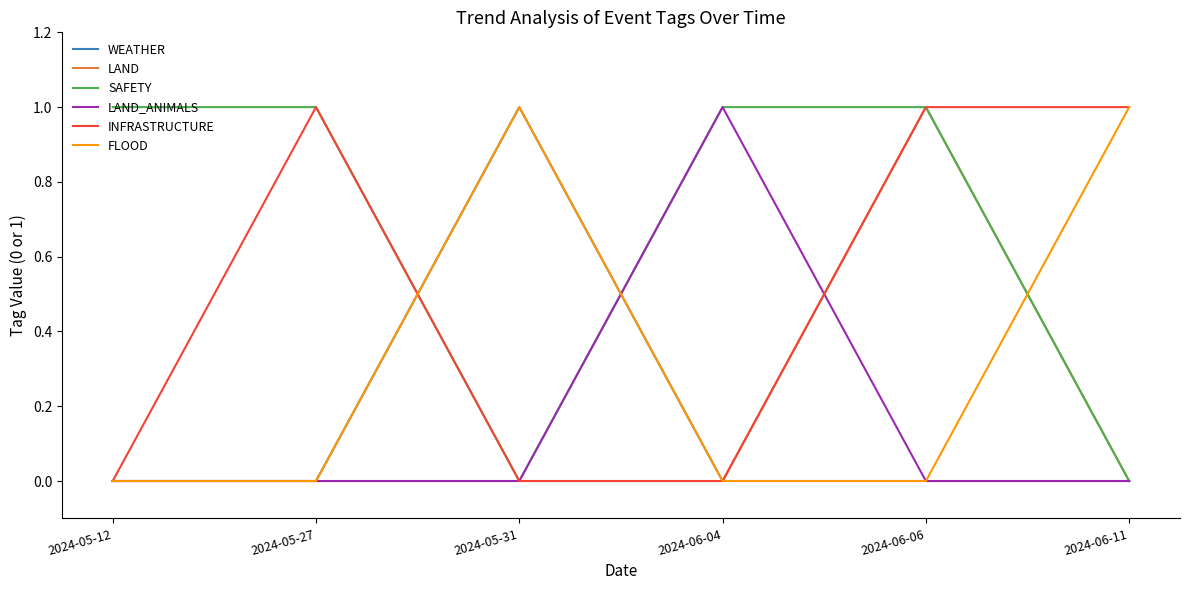

Reading right to left, transcribe all the data shown in this chart.

WEATHER: 0	0	0	1	0	0
LAND: 0	1	0	0	0	0
SAFETY: 0	1	1	0	1	1
LAND_ANIMALS: 0	0	1	0	0	0
INFRASTRUCTURE: 1	1	0	0	1	0
FLOOD: 1	0	0	1	0	0